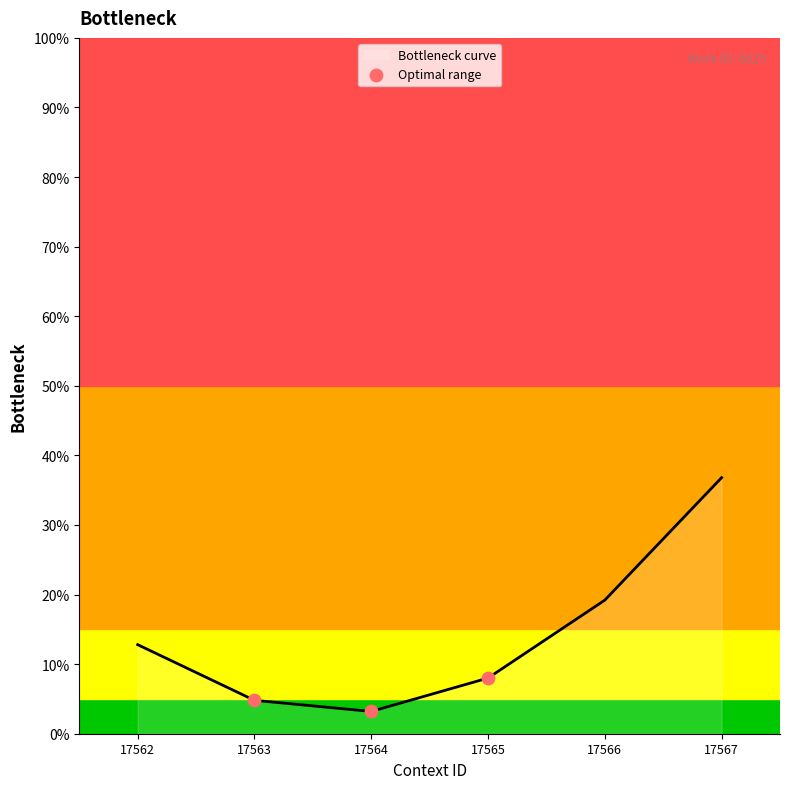

Approximately how many times larger is the value at 17564 compared to 17562?

0.3